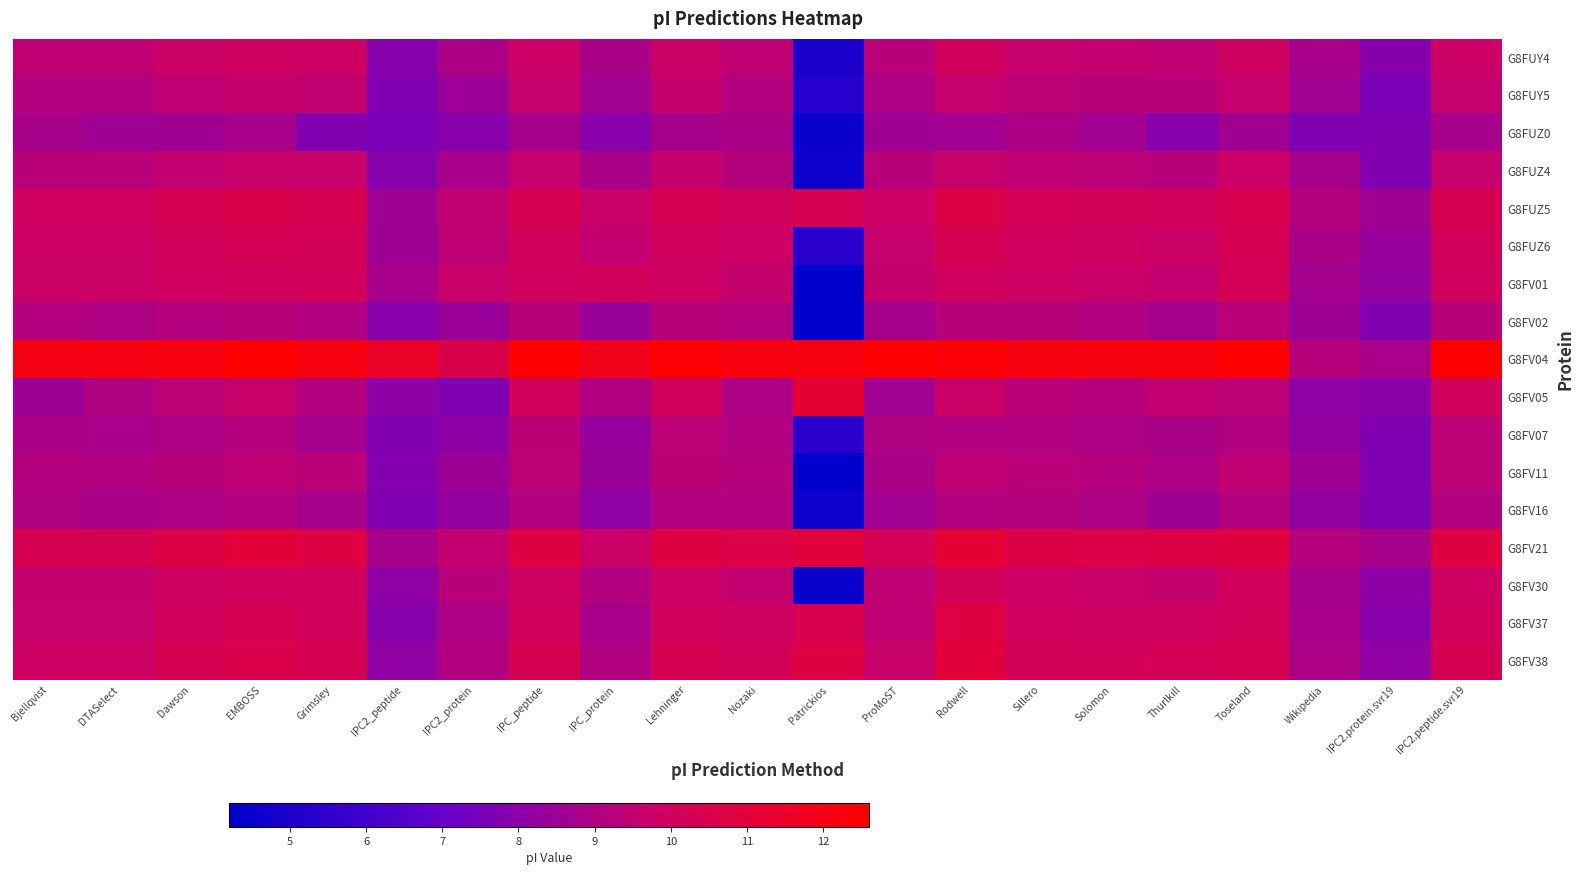

How many categories are shown in the chart?

21